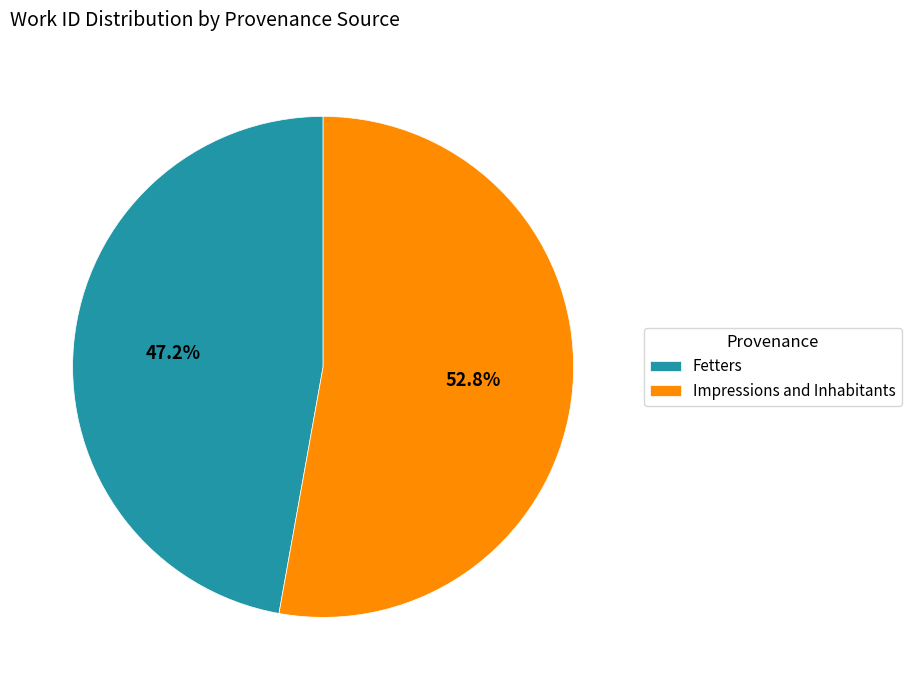

Approximately how many times larger is the value at Fetters compared to Impressions and Inhabitants?

0.9